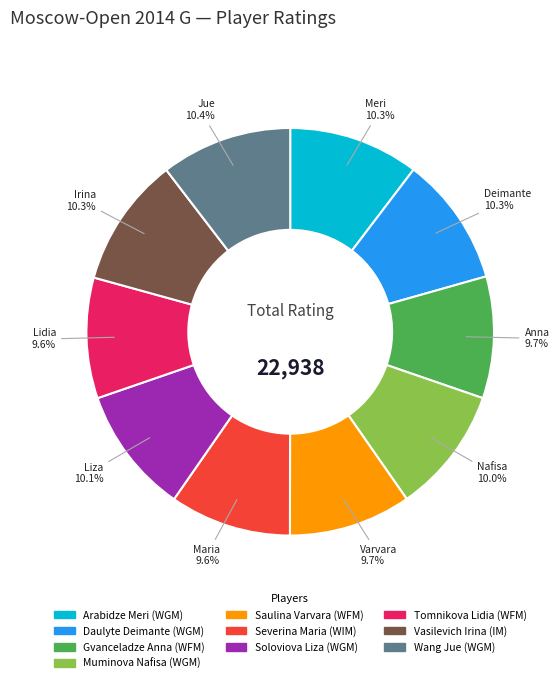

To the nearest percent, what percentage of the pie is Wang Jue (WGM)?

10%